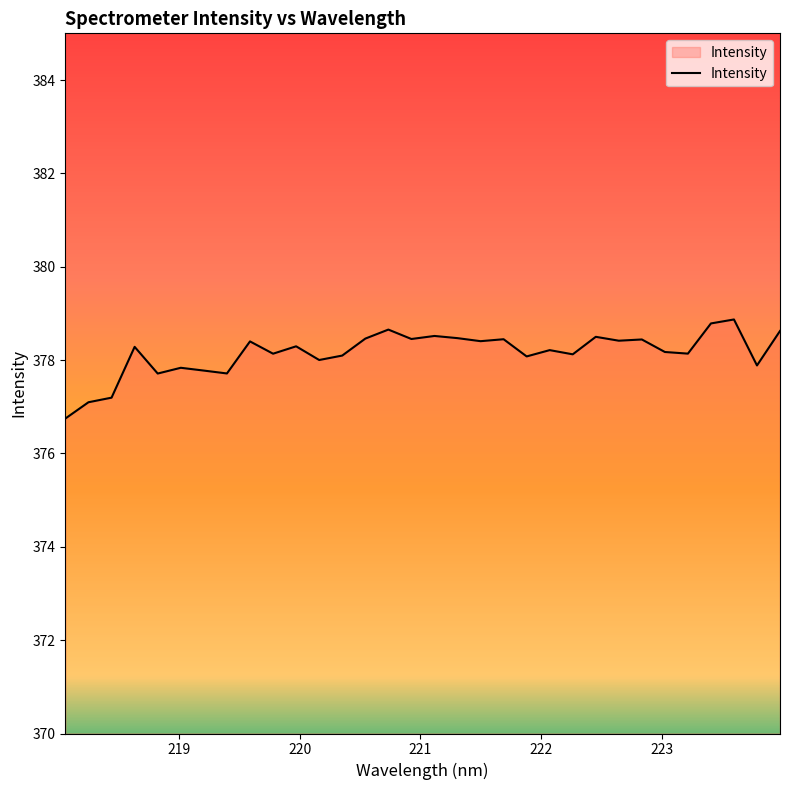

What is the minimum value shown in the chart?

376.7